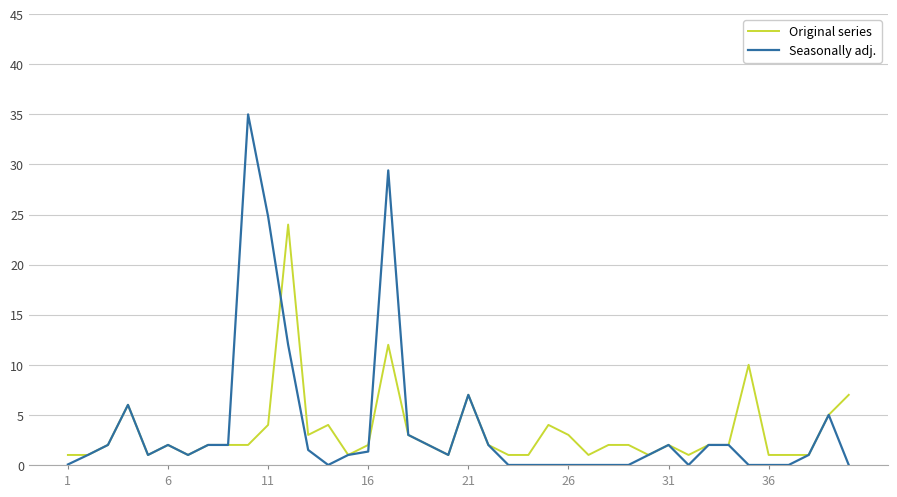

Rank the series by their maximum value, from lowest to highest.

Original series, Seasonally adj.